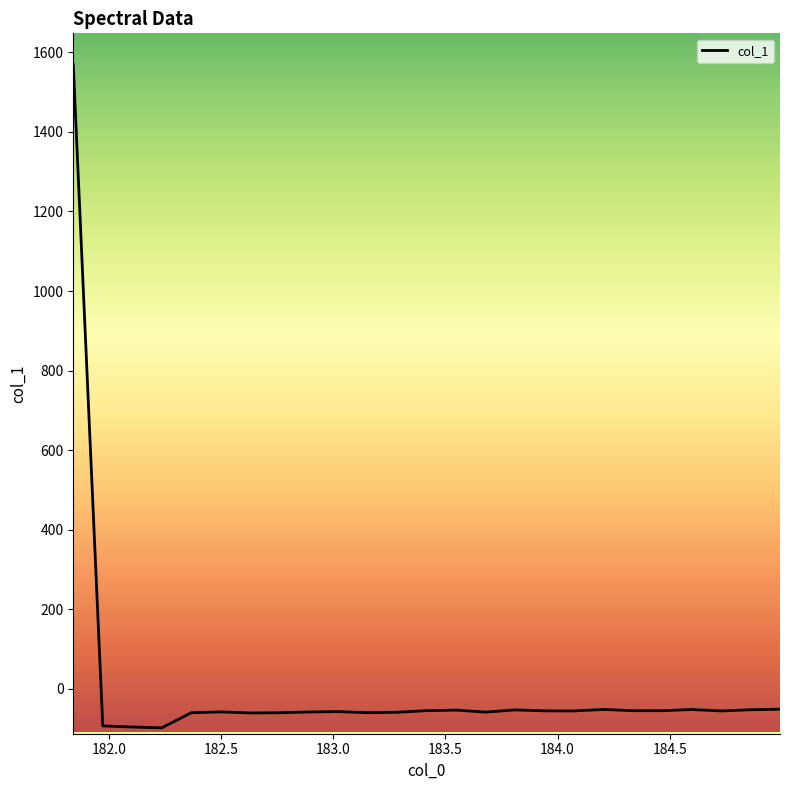

What is the maximum value shown in the chart?

1569.5